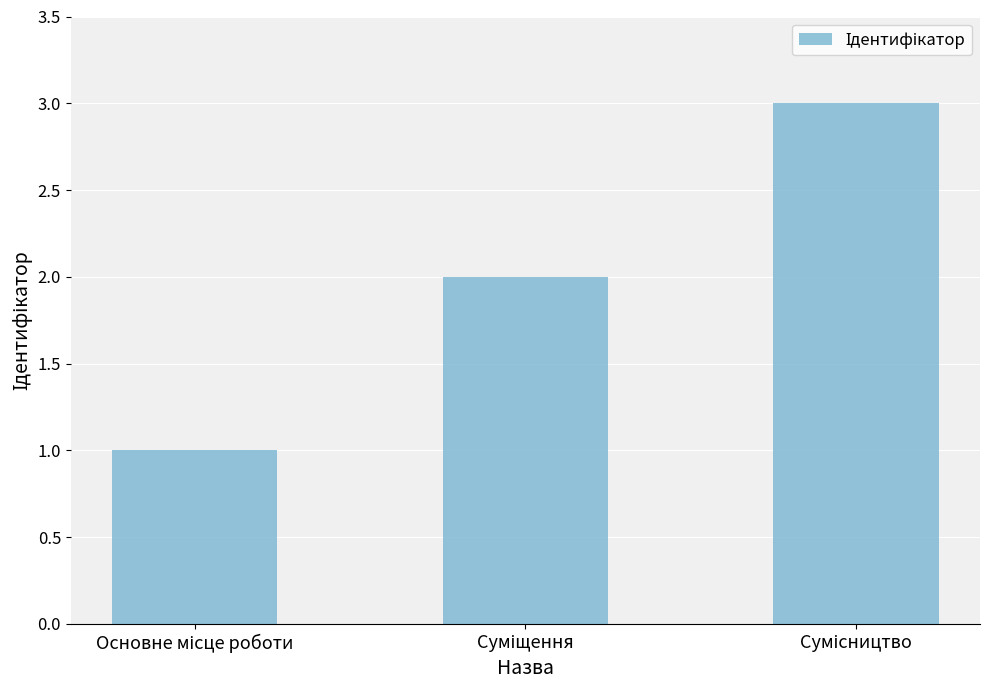

What is the greatest value displayed?

3